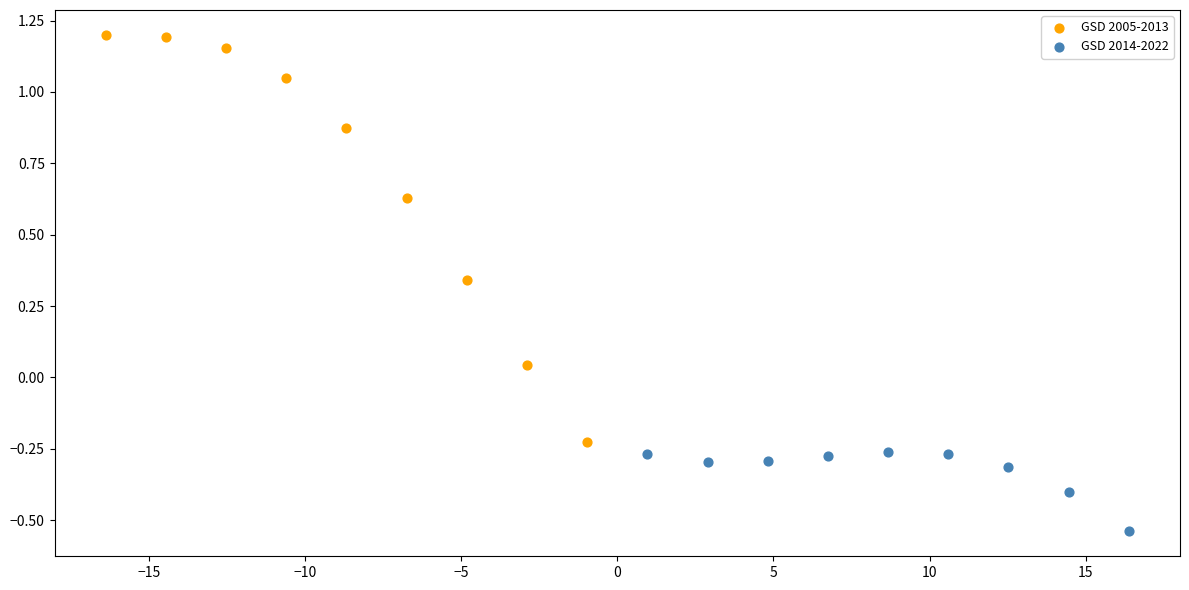

Which series has the largest Y range (max minus min)?

GSD 2005-2013